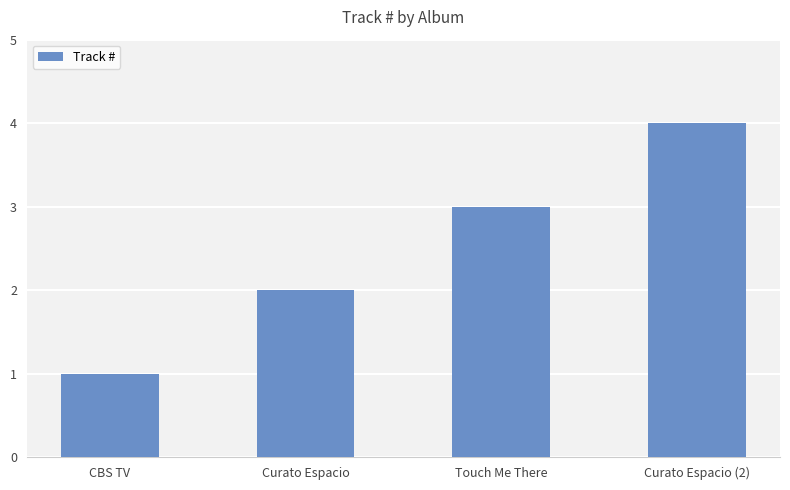

How many bars are there in total?

4